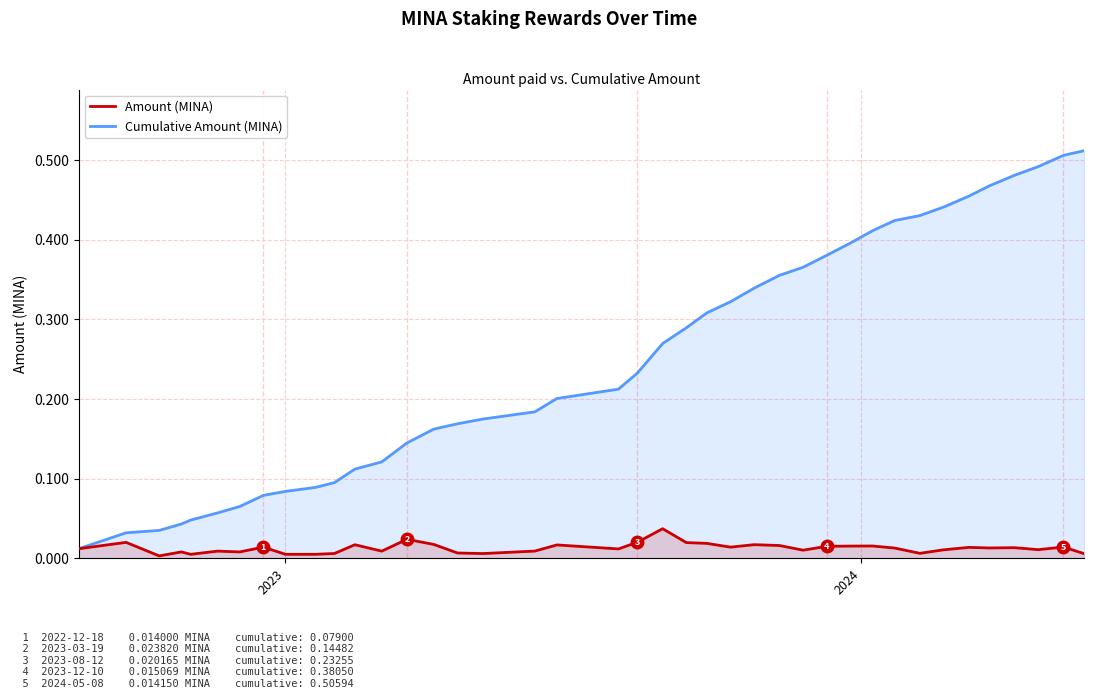

Which series has the largest total across all categories?

Cumulative Amount (MINA)